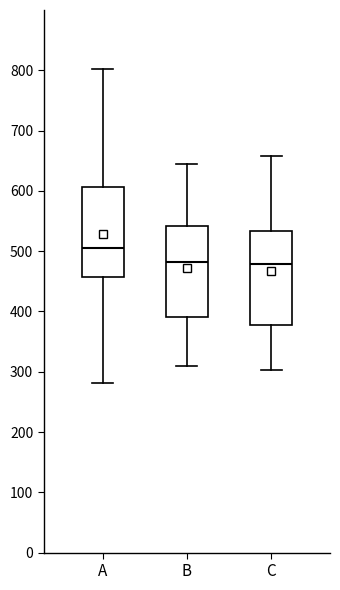

Reading left to right, transcribe this box plot: for each box, give where its median line is, the range the box spans, and where its two whiskers end, as read against the y-axis. The values are not printed on the chart, so give them approximately, as read against the axis.

A: median 500, box 460 to 610, whiskers 280 to 800
B: median 480, box 390 to 540, whiskers 310 to 650
C: median 480, box 380 to 530, whiskers 300 to 660